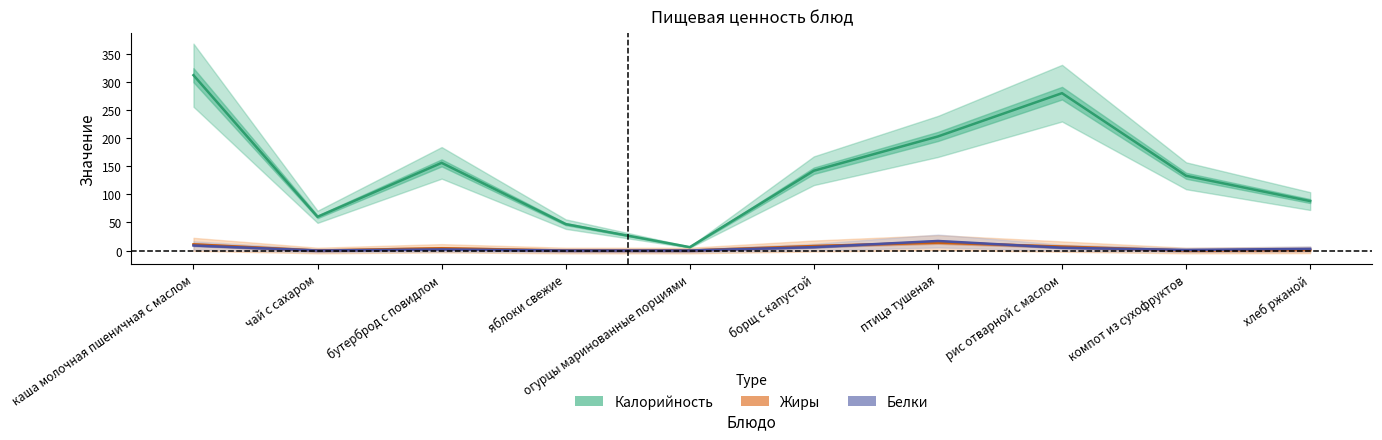

What is the minimum value for Калорийность?

6